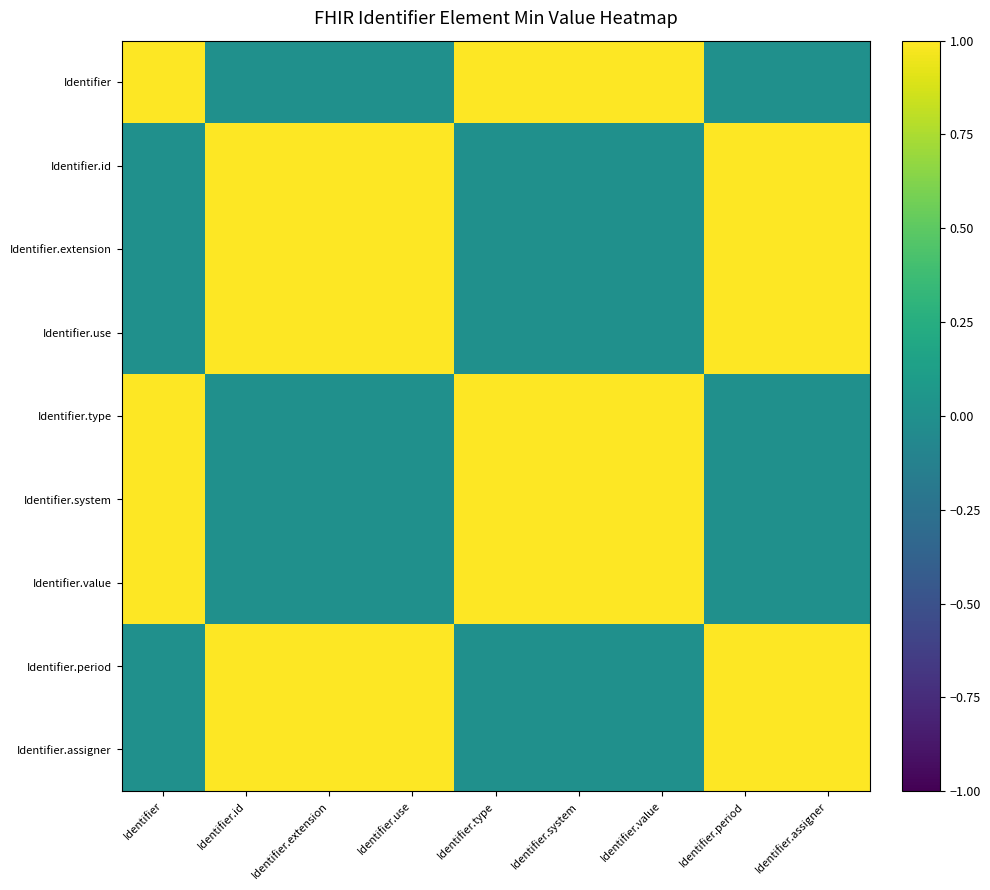

At Identifier.system, list the series in order from smallest to largest.

Identifier.id, Identifier.extension, Identifier.use, Identifier.period, Identifier.assigner, Identifier, Identifier.type, Identifier.system, Identifier.value